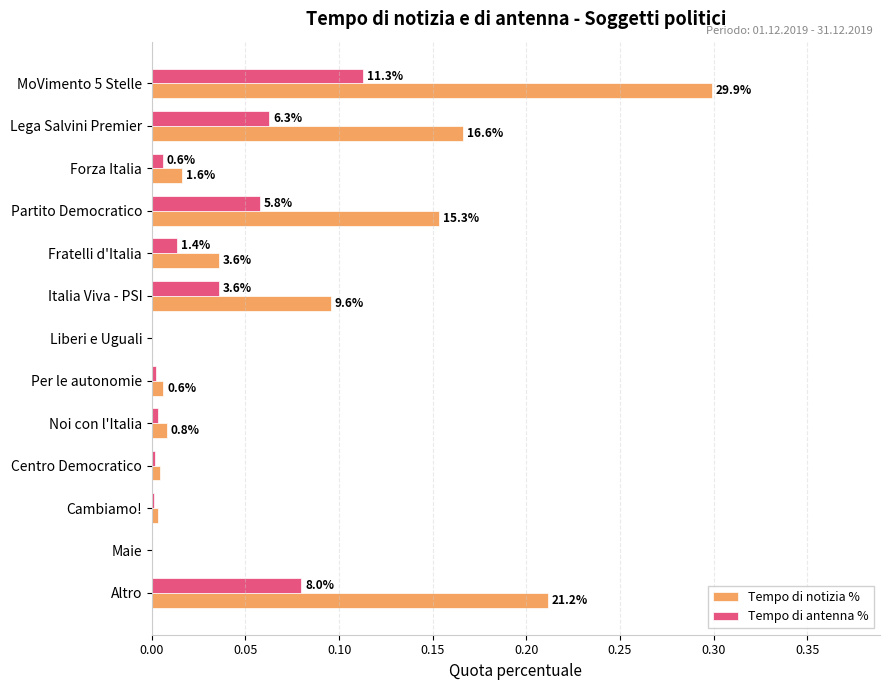

What are all the series names shown in the legend?

Tempo di notizia %, Tempo di antenna %